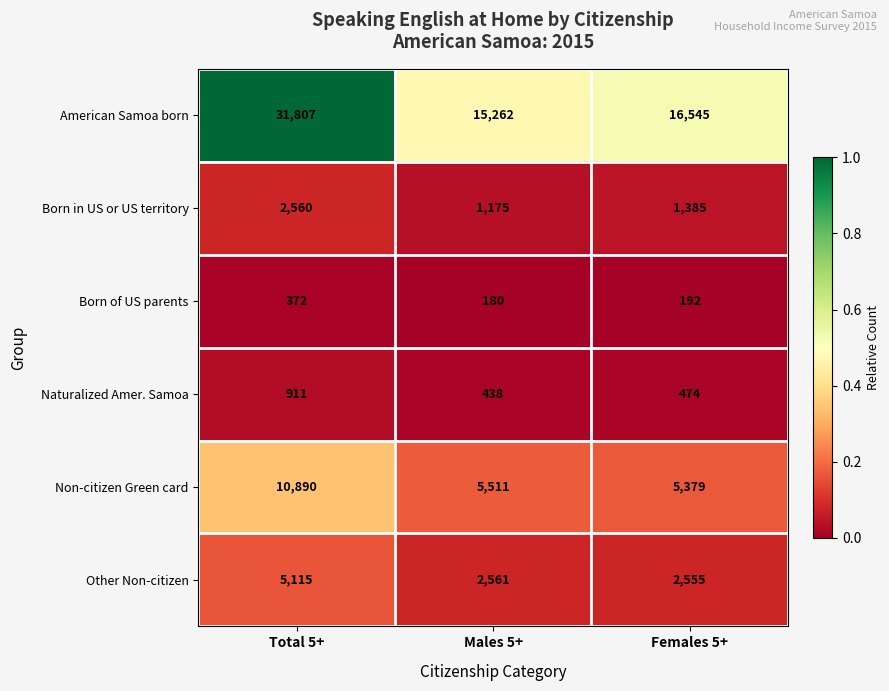

Reading left to right, extract all data points from this chart.

American Samoa born: 31807	15262	16545
Born in US or US territory: 2560	1175	1385
Born of US parents: 372	180	192
Naturalized Amer. Samoa: 911	438	474
Non-citizen Green card: 10890	5511	5379
Other Non-citizen: 5115	2561	2555